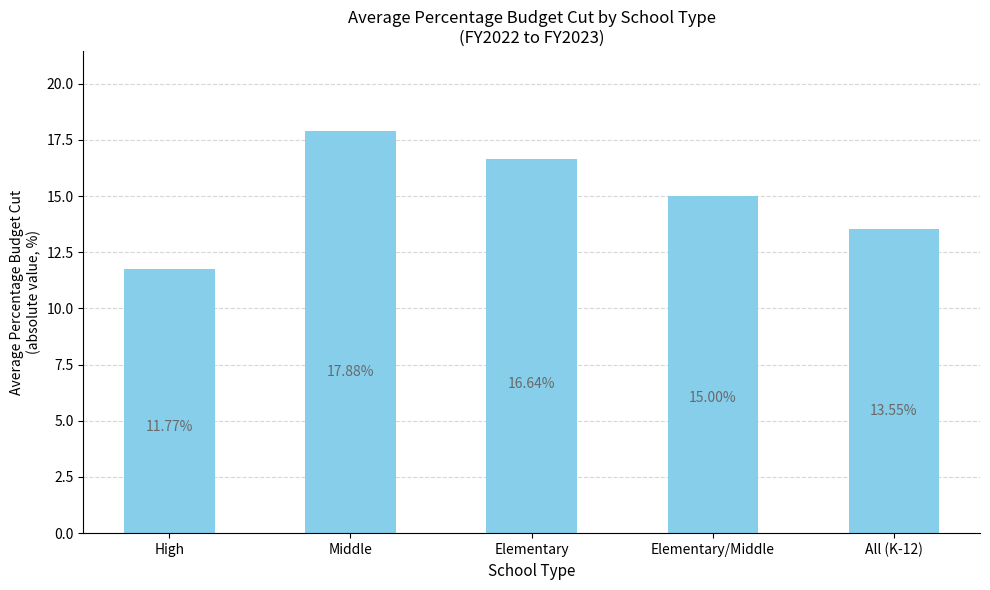

What is the approximate value at Elementary/Middle?

15.0